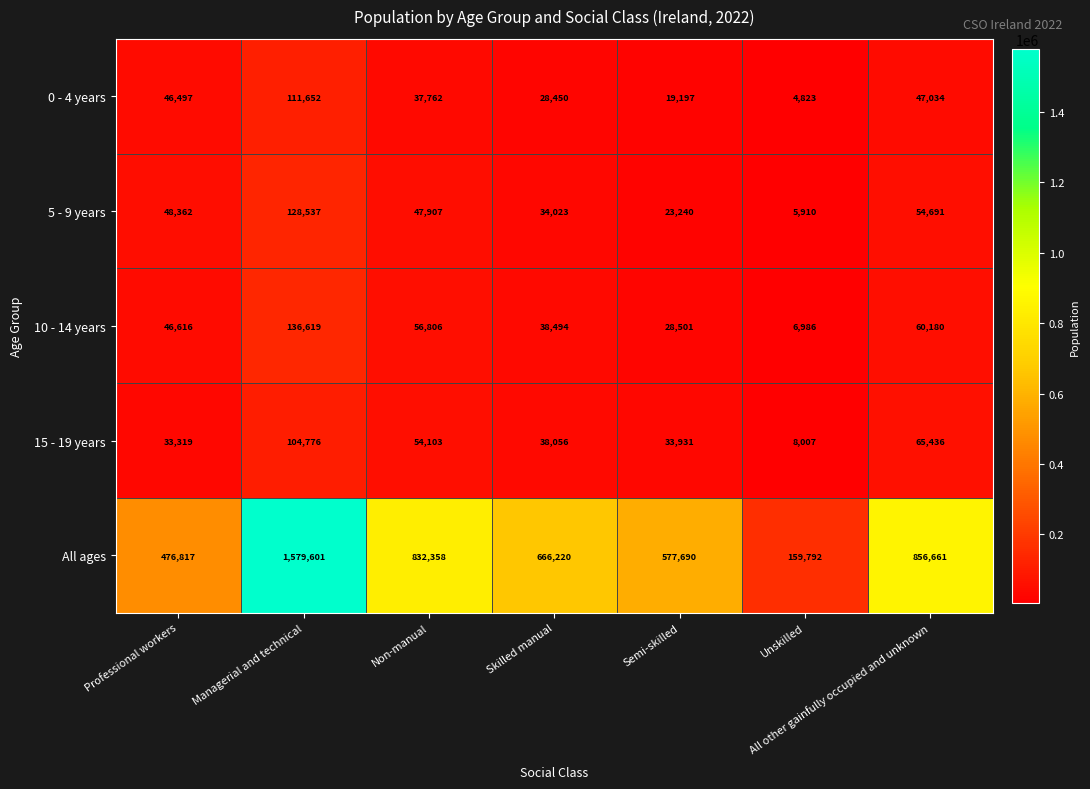

True or false: 15 - 19 years has a value of 33931 at Semi-skilled.

True